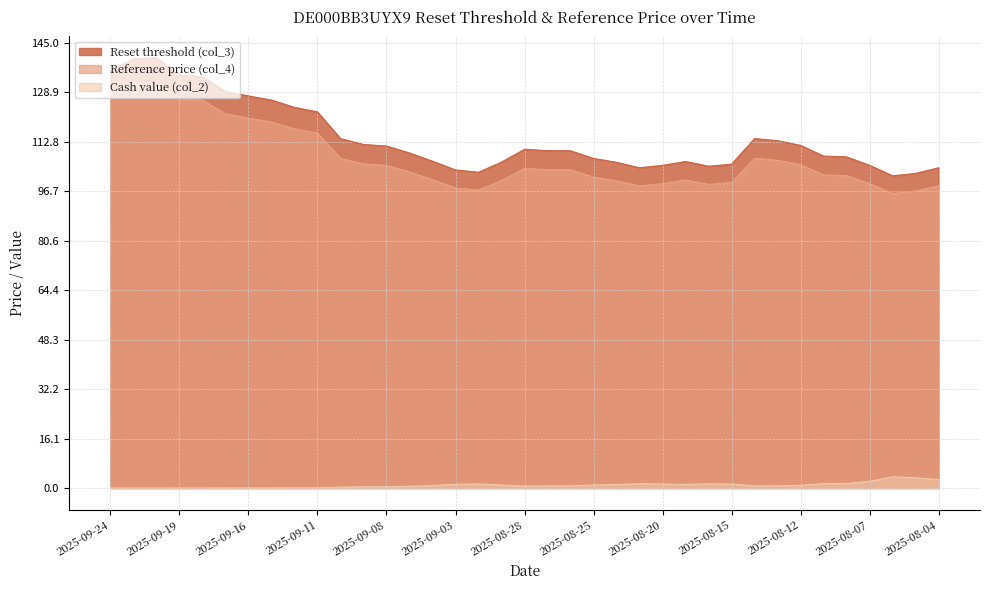

What is the approximate value of Cash value (col_2) at 2025-08-20?

1.3